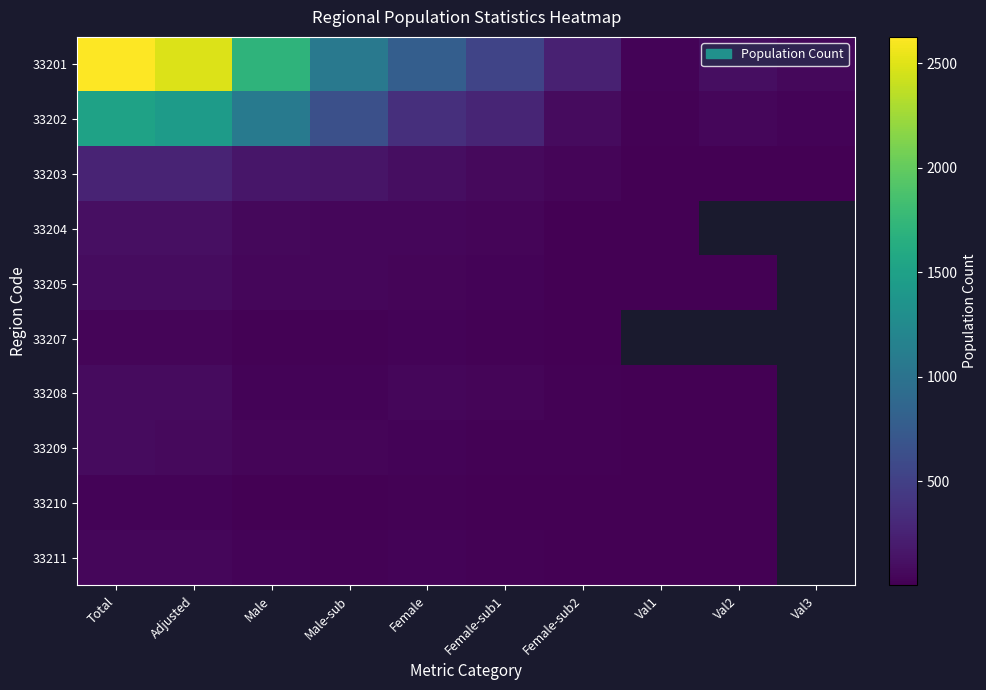

How many distinct data groups are displayed?

10